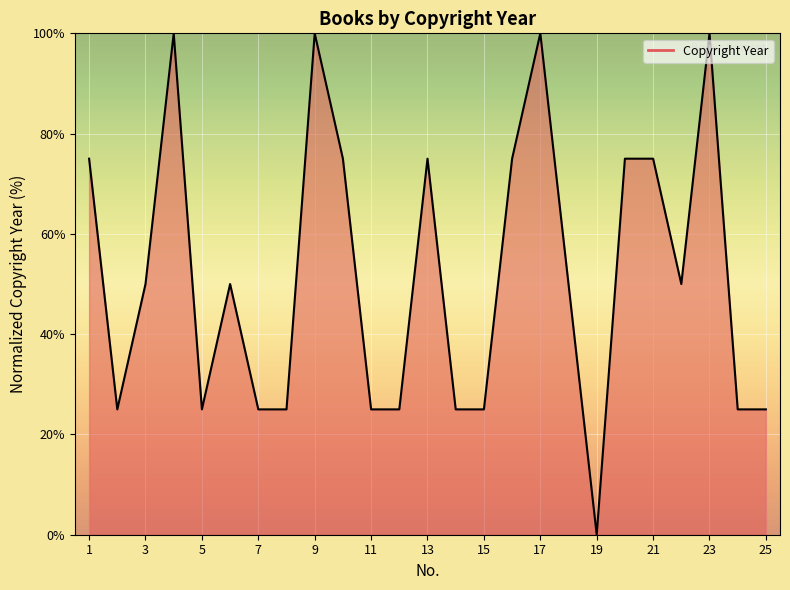

What is the difference between the second highest and minimum values?

100